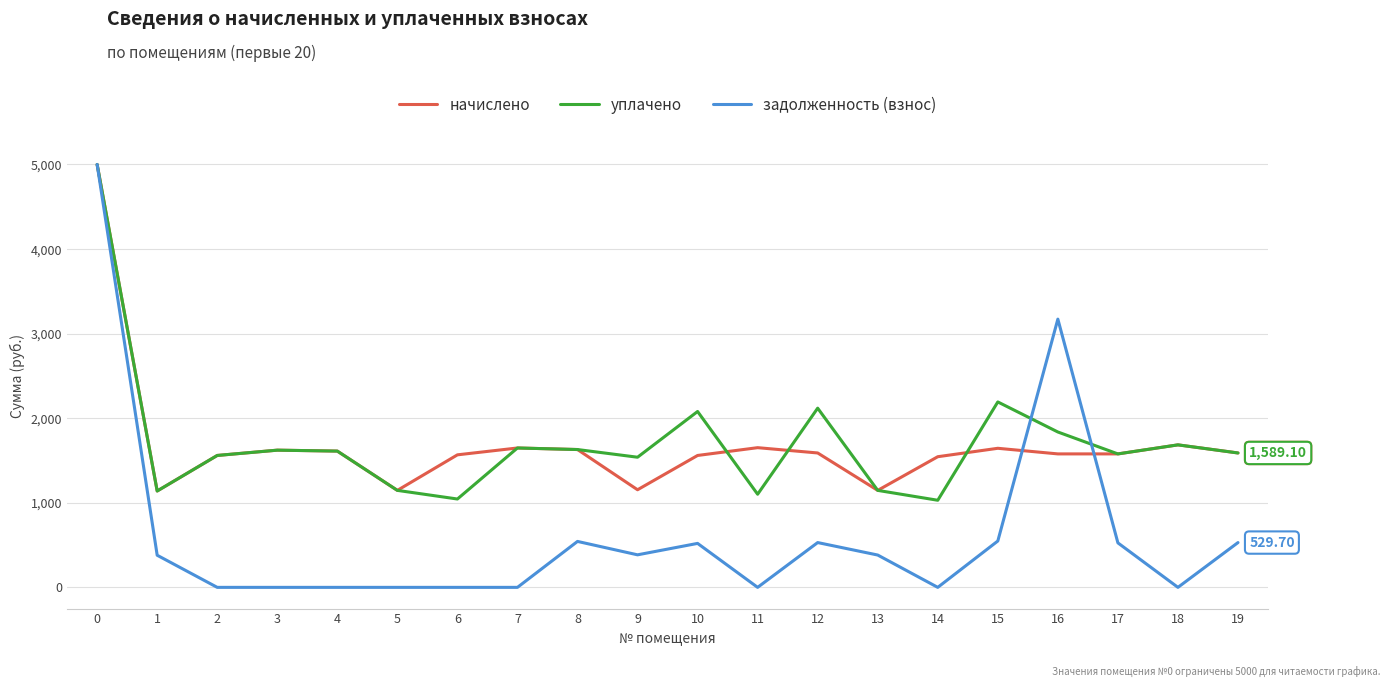

What is the total value across all series at 9?

3077.4